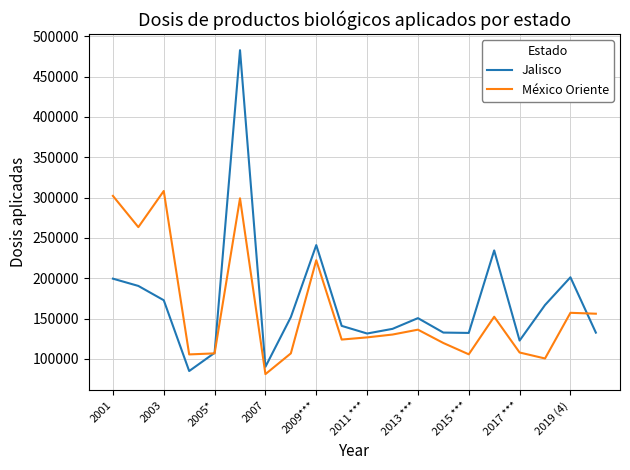

List the series in order of their peak value, lowest first.

México Oriente, Jalisco